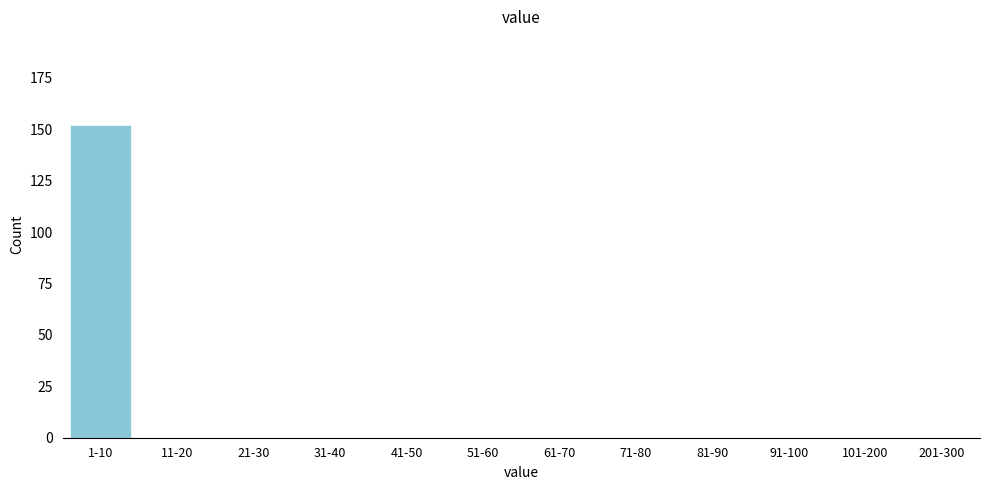

Reading left to right, what are all the values shown in this chart?

1-10=152	11-20=0	21-30=0	31-40=0	41-50=0	51-60=0	61-70=0	71-80=0	81-90=0	91-100=0	101-200=0	201-300=0